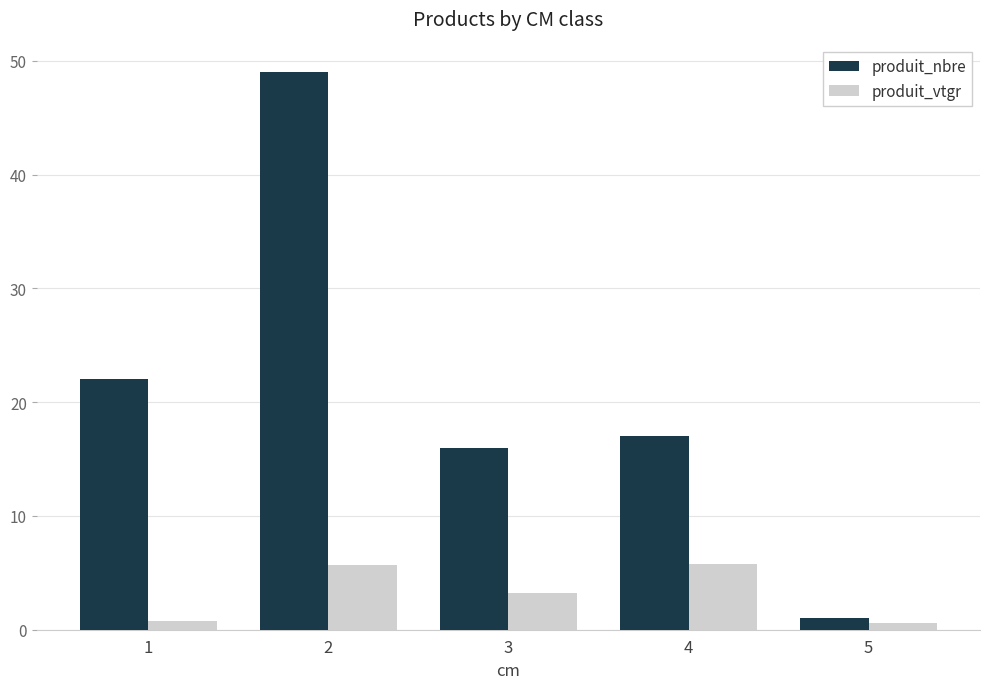

At which category does the chart reach its peak across all series?

2